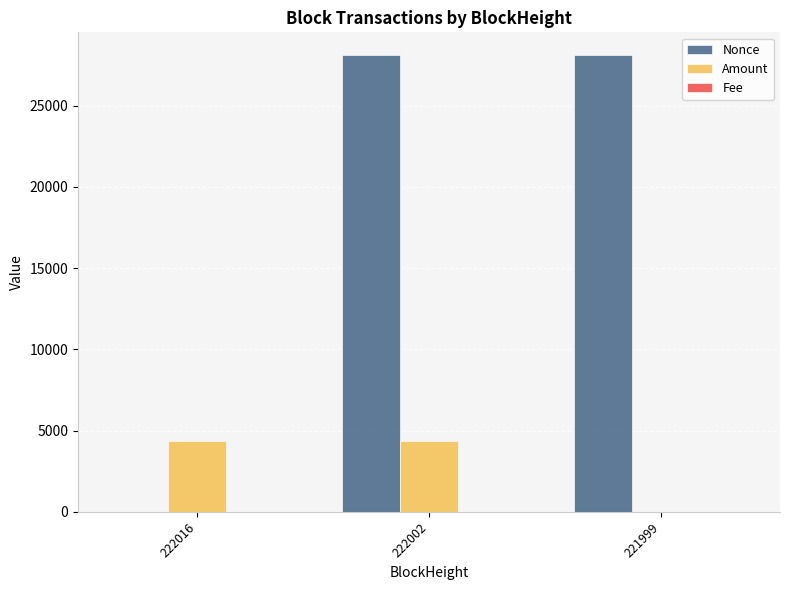

The value of Amount at 222002 is 2524.7. True or false?

False